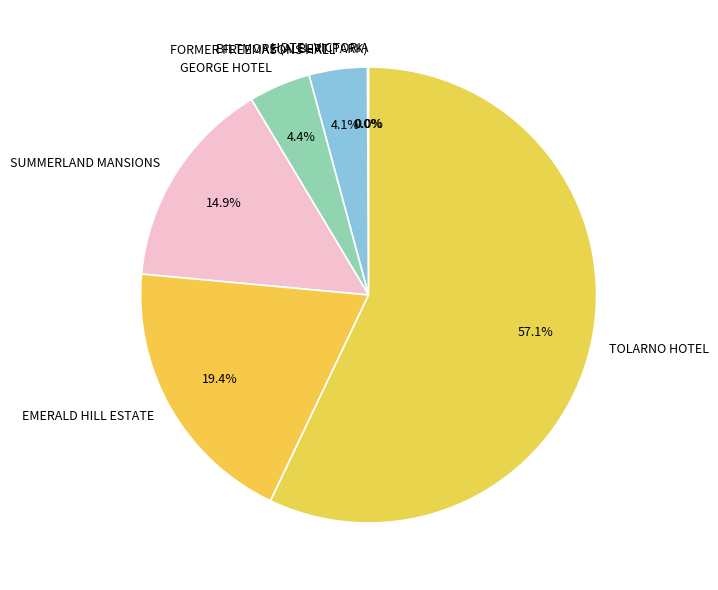

How much of the chart is everything except FORMER FREEMASONS HALL?

95.9%